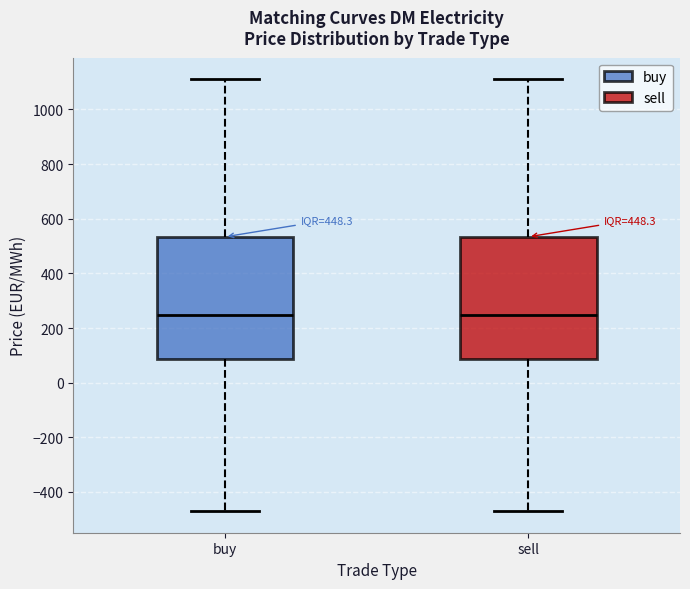

Where is the upper edge of the box for buy on the y-axis? The values are not printed on the chart, so give them approximately, as read against the axis.

540